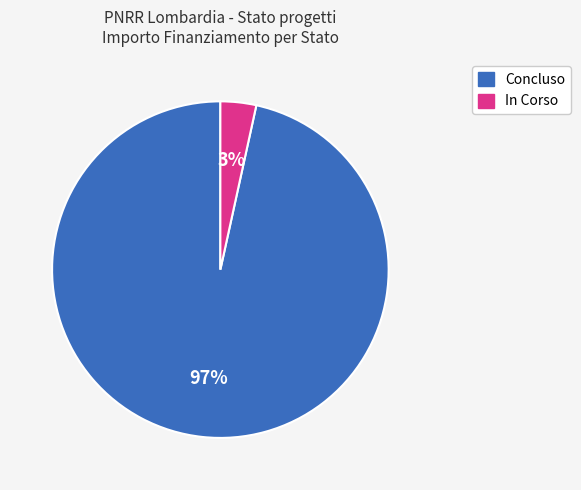

Is it true that In Corso is 3% of the pie?

True